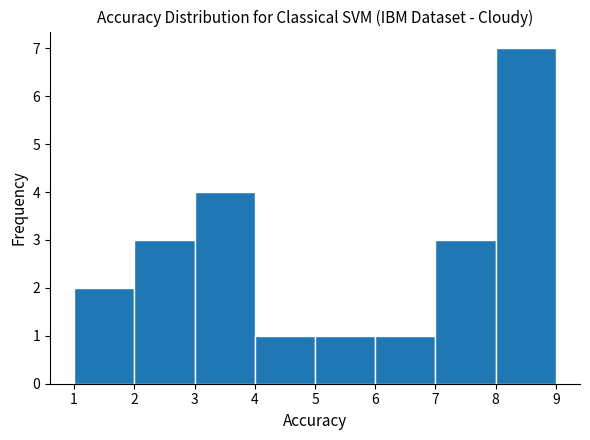

Reading left to right, transcribe this chart: for each bar, give the range it covers on the x-axis and its height. The values are not printed on the chart, so give them approximately, as read against the axis.

1 to 2: 2
2 to 3: 3
3 to 4: 4
4 to 5: 1
5 to 6: 1
6 to 7: 1
7 to 8: 3
8 to 9: 7